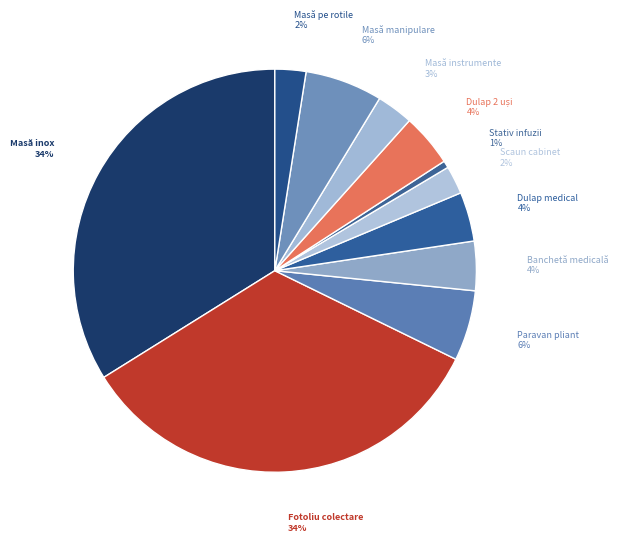

True or false: Banchetă medicală accounts for 14% of the total.

False